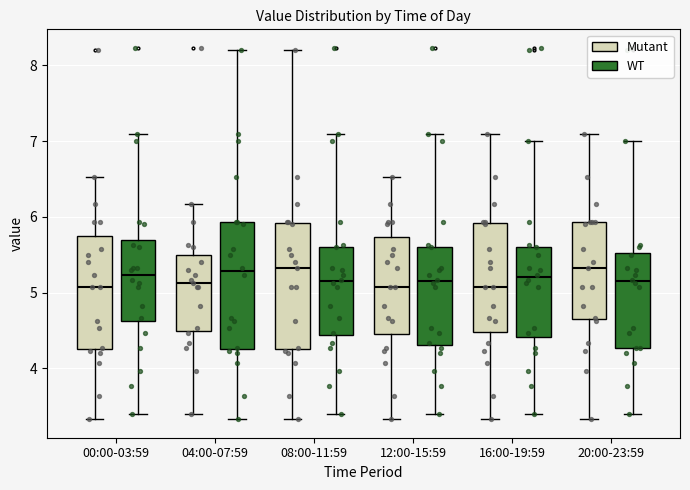

Reading left to right, transcribe this box plot: for each box, give where its median line is, the range the box spans, and where its two whiskers end, as read against the y-axis. The values are not printed on the chart, so give them approximately, as read against the axis.

00:00-03:59 (Mutant): median 5.1, box 4.3 to 5.8, whiskers 3.3 to 6.5
00:00-03:59 (WT): median 5.2, box 4.6 to 5.7, whiskers 3.4 to 7.1
04:00-07:59 (Mutant): median 5.1, box 4.5 to 5.5, whiskers 3.4 to 6.2
04:00-07:59 (WT): median 5.3, box 4.3 to 5.9, whiskers 3.3 to 8.2
08:00-11:59 (Mutant): median 5.3, box 4.3 to 5.9, whiskers 3.3 to 8.2
08:00-11:59 (WT): median 5.2, box 4.4 to 5.6, whiskers 3.4 to 7.1
12:00-15:59 (Mutant): median 5.1, box 4.5 to 5.7, whiskers 3.3 to 6.5
12:00-15:59 (WT): median 5.2, box 4.3 to 5.6, whiskers 3.4 to 7.1
16:00-19:59 (Mutant): median 5.1, box 4.5 to 5.9, whiskers 3.3 to 7.1
16:00-19:59 (WT): median 5.2, box 4.4 to 5.6, whiskers 3.4 to 7.0
20:00-23:59 (Mutant): median 5.3, box 4.7 to 5.9, whiskers 3.3 to 7.1
20:00-23:59 (WT): median 5.2, box 4.3 to 5.5, whiskers 3.4 to 7.0